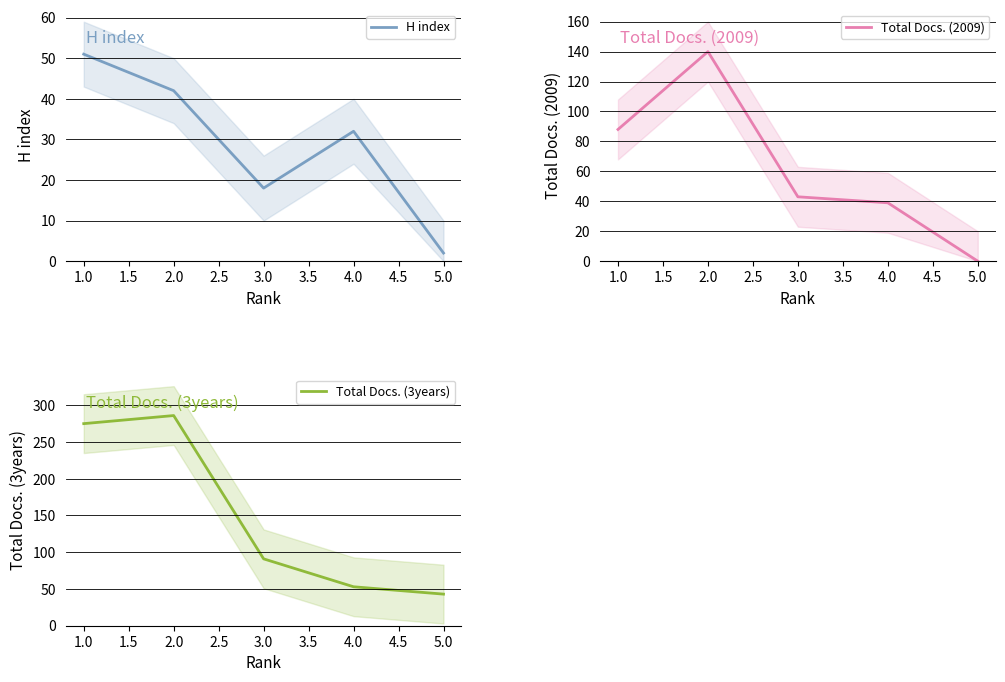

How many categories are shown in the chart?

5